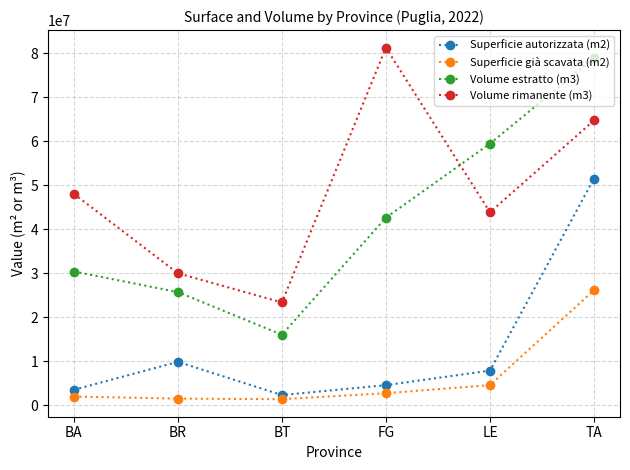

At FG, list the series in order from smallest to largest.

Superficie già scavata (m2), Superficie autorizzata (m2), Volume estratto (m3), Volume rimanente (m3)